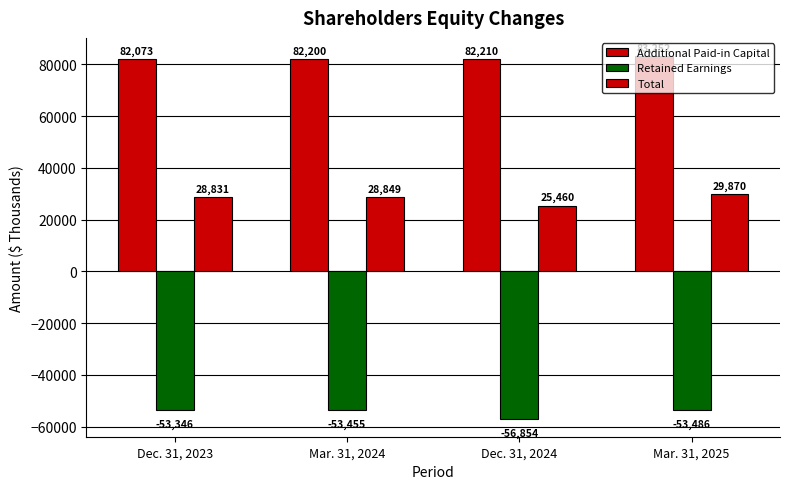

How many categories are shown in the chart?

4